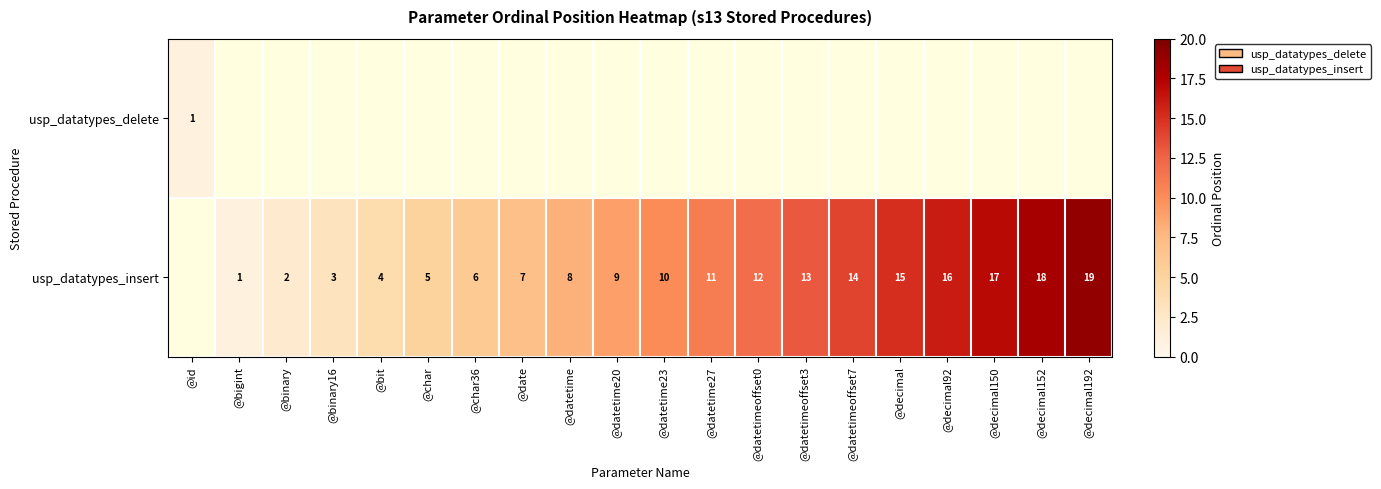

What is the sum of the usp_datatypes_insert values at @decimal192 and @char?

24